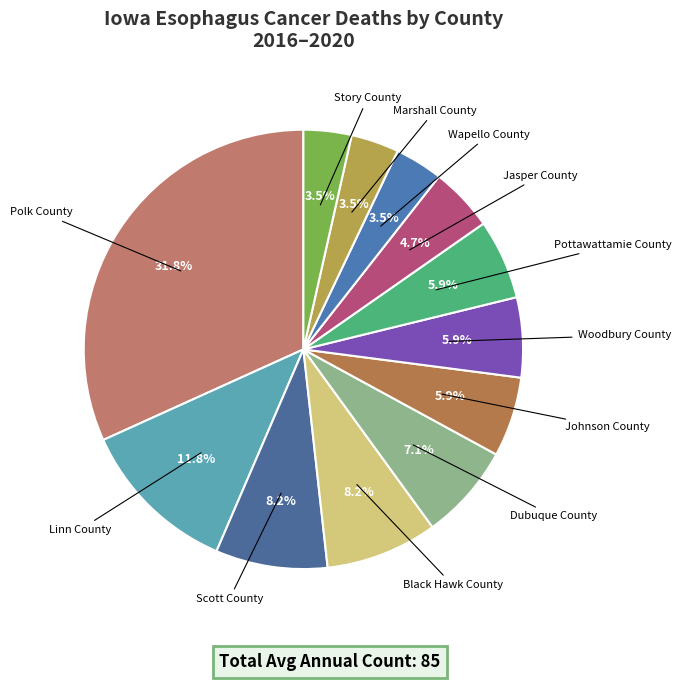

What percentage is NOT represented by Jasper County?

95.3%